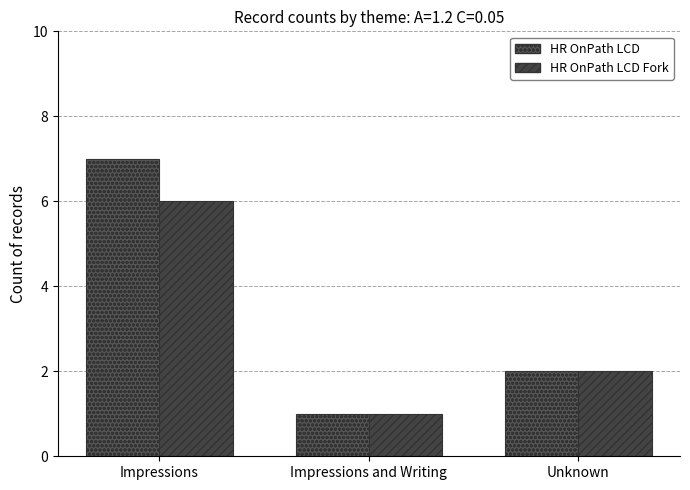

Does the chart contain any negative values?

No